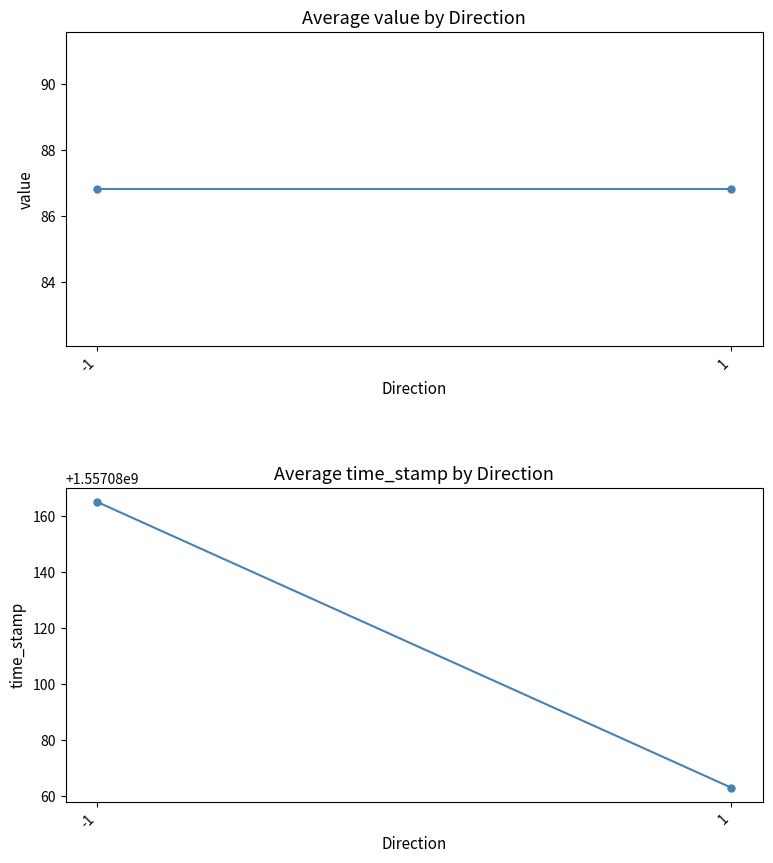

What is the value of the value point at the 2nd from the left?

86.8